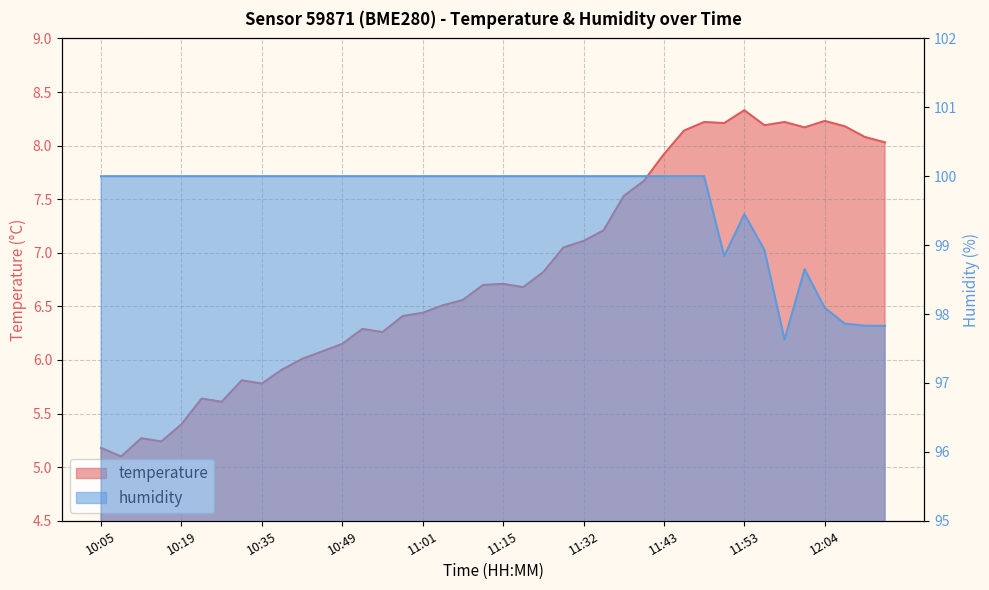

What is the label of the 23rd point from the right?

11:04